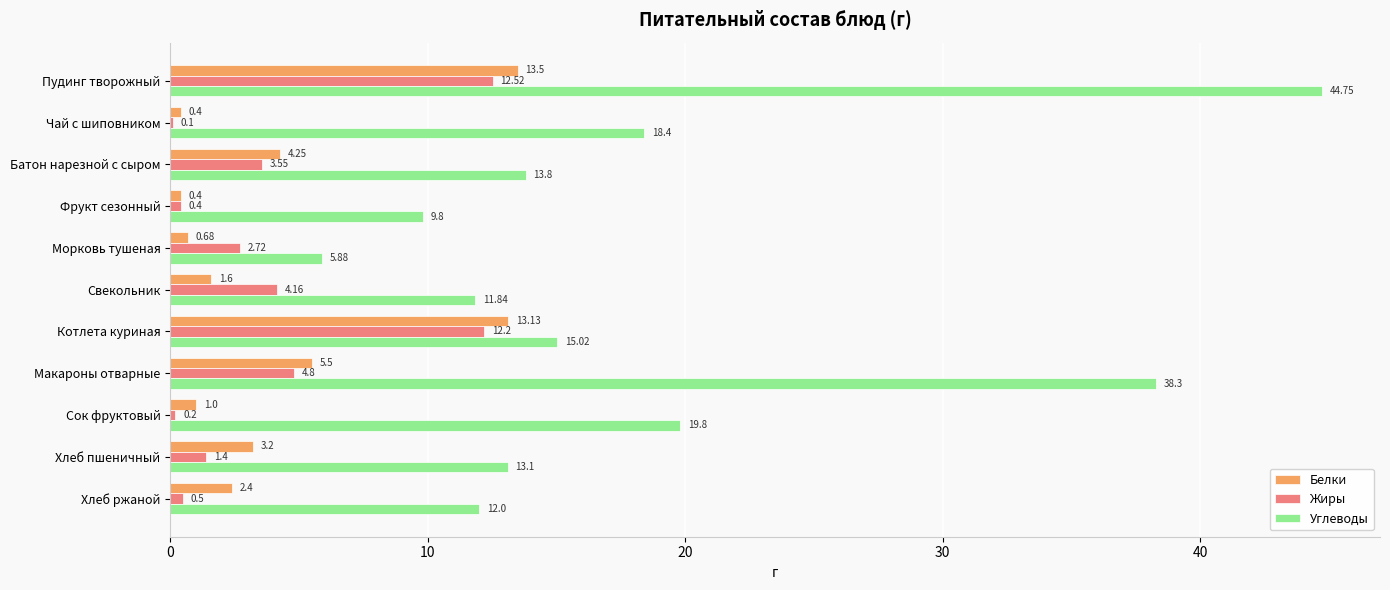

What is the sum of the Жиры values at Свекольник and Чай с шиповником?

4.3